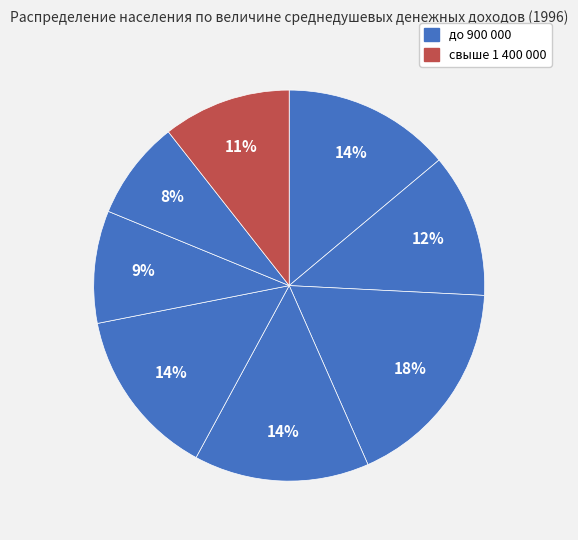

To the nearest percent, what is the average slice percentage?

12%